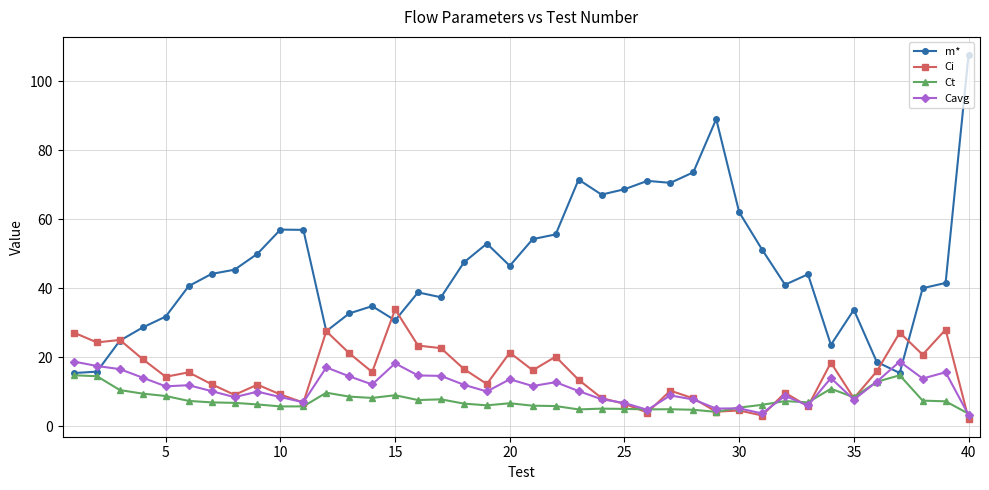

How many intersections are there between Cavg and m*?

3